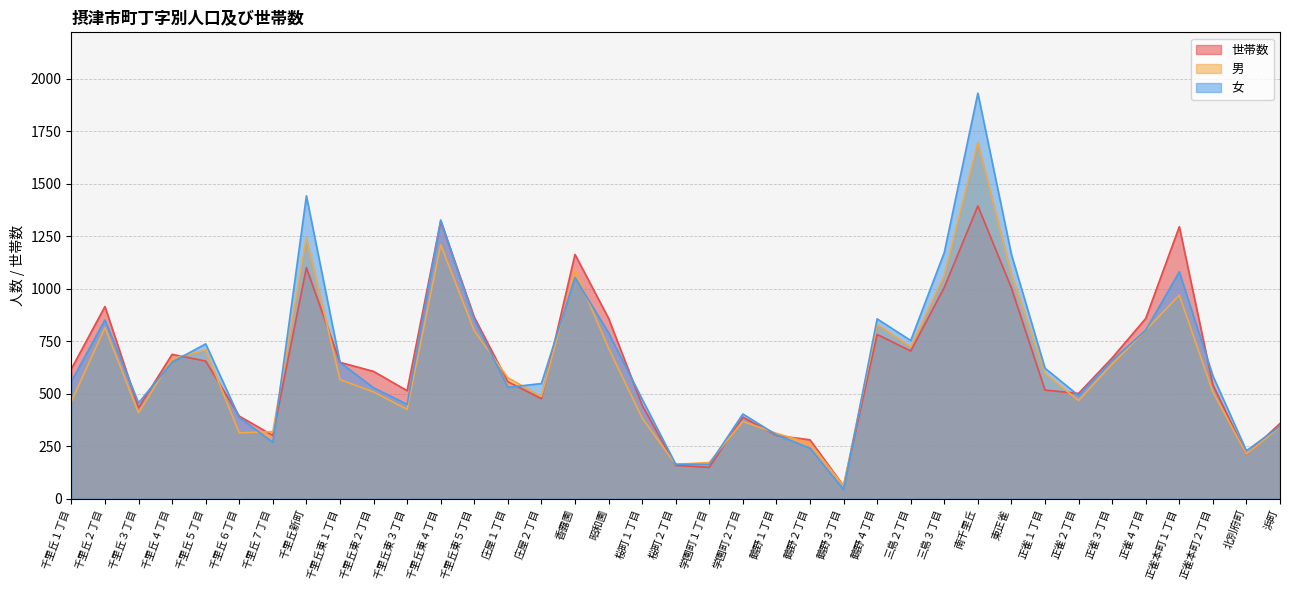

What is the total value across all series at 桜町１丁目?

1303